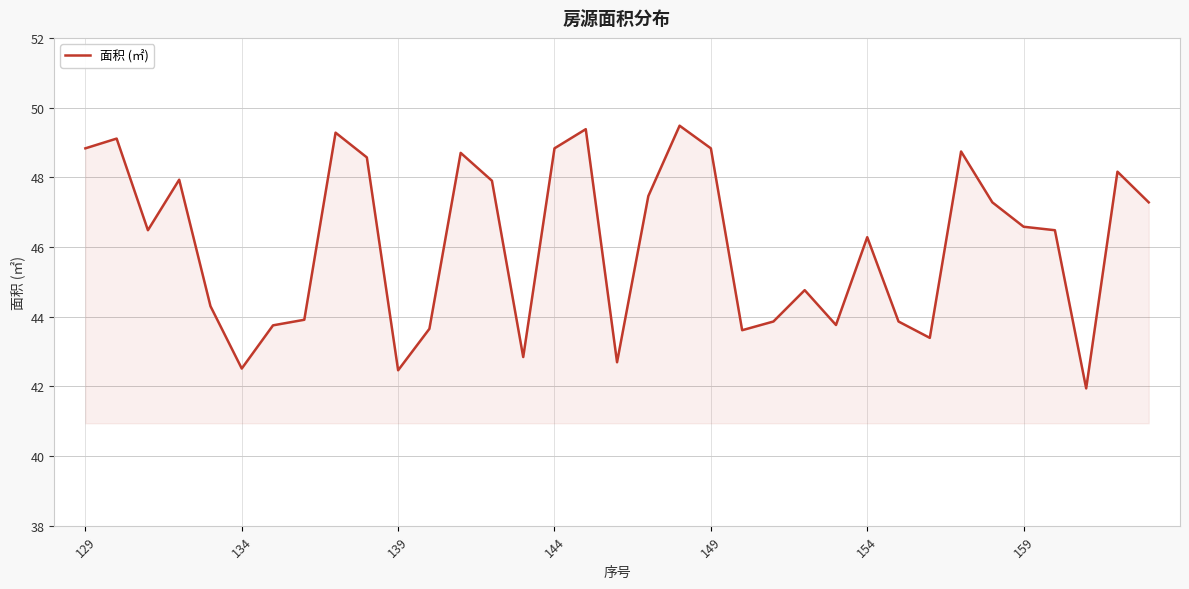

What is the greatest value displayed?

49.5